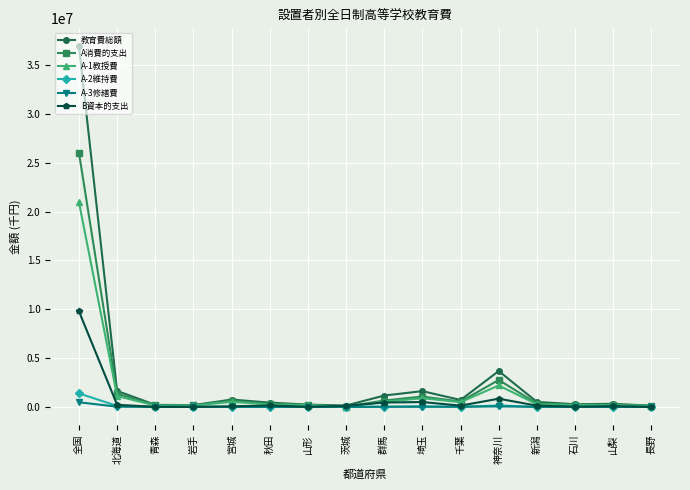

What is the spread (max minus min) of values at 新潟?

508005